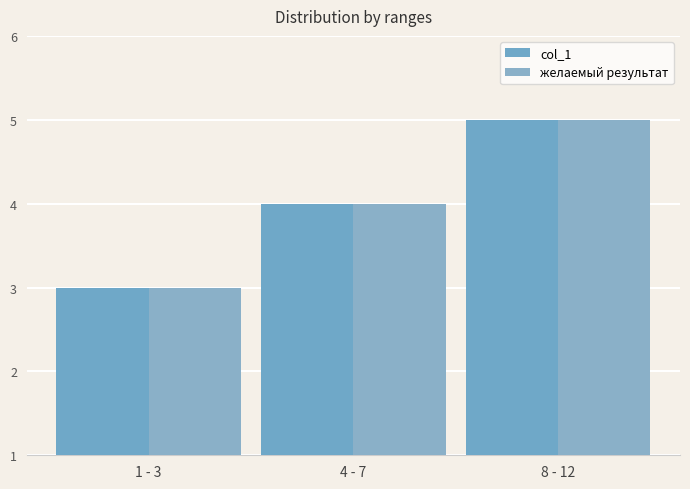

How many data points in желаемый результат are less than 4?

1